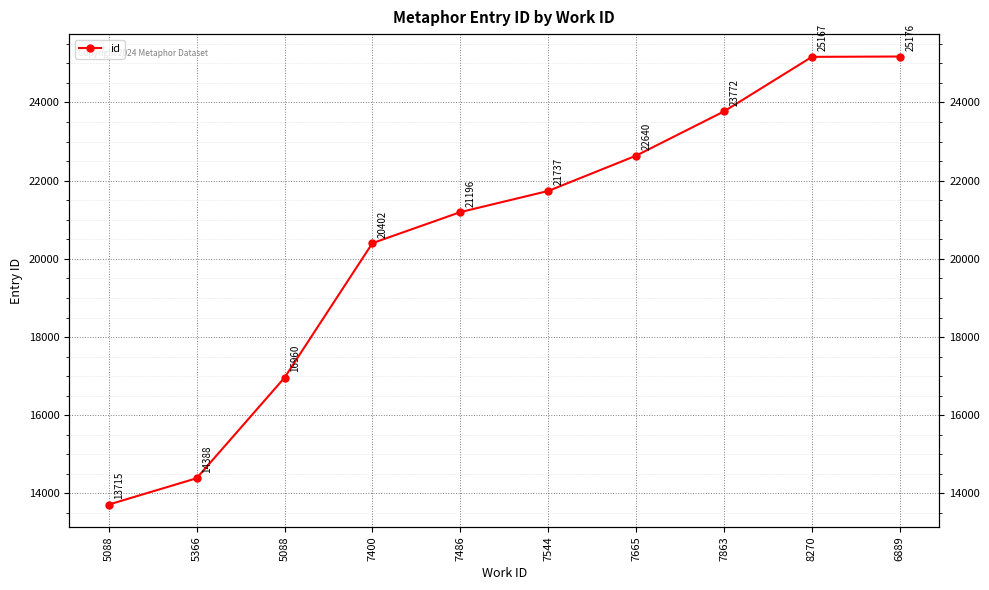

What is the difference between the second highest and minimum values?

11452